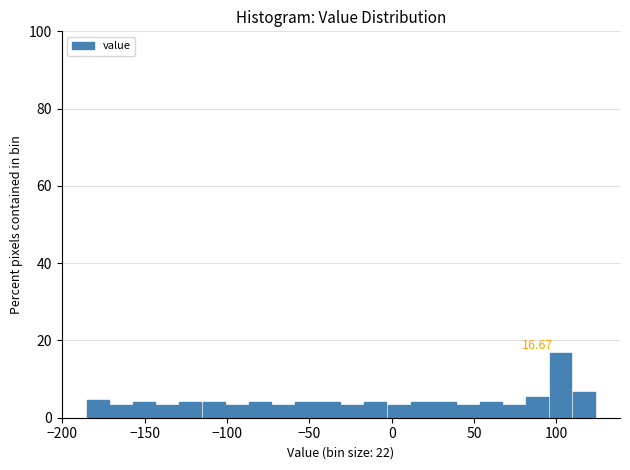

Around what value on the x-axis is the tallest bar? Give the approximate position of its centre, as read against the axis.

100